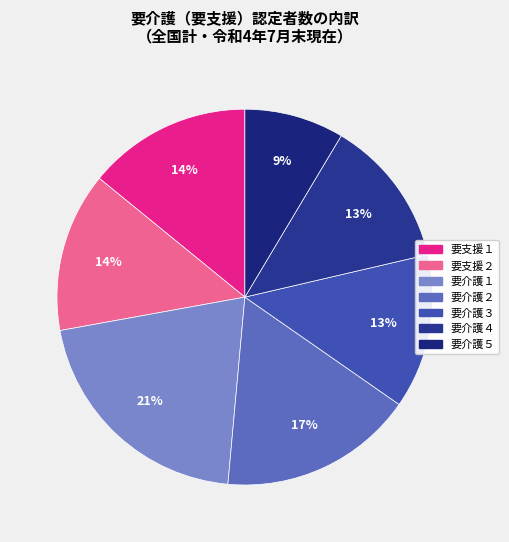

To the nearest percent, what percentage of the pie is 要介護１?

21%